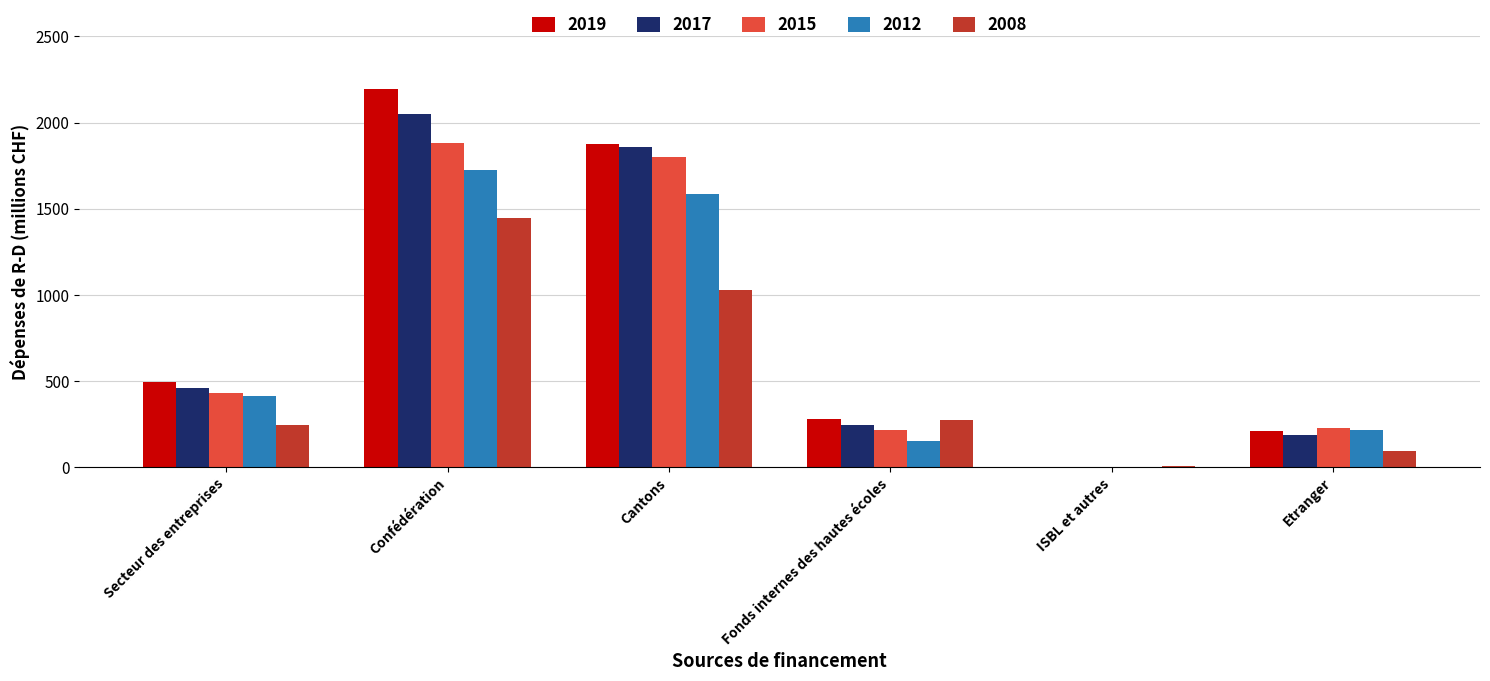

Where is 2019 nearest to the value 1097?

Secteur des entreprises